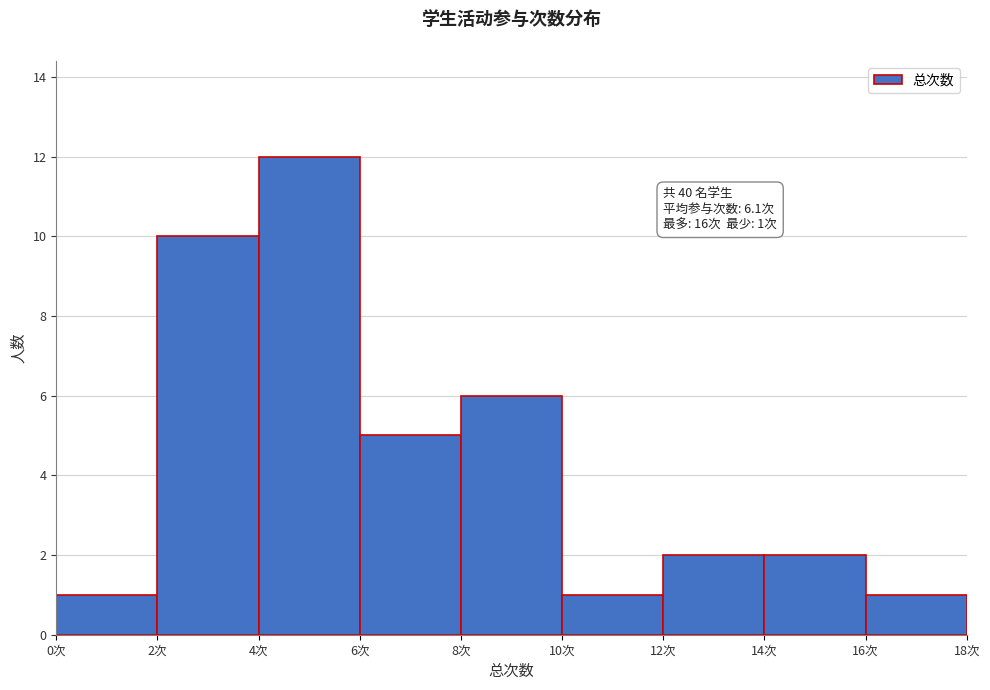

Which range on the x-axis has the tallest bar?

4 to 6